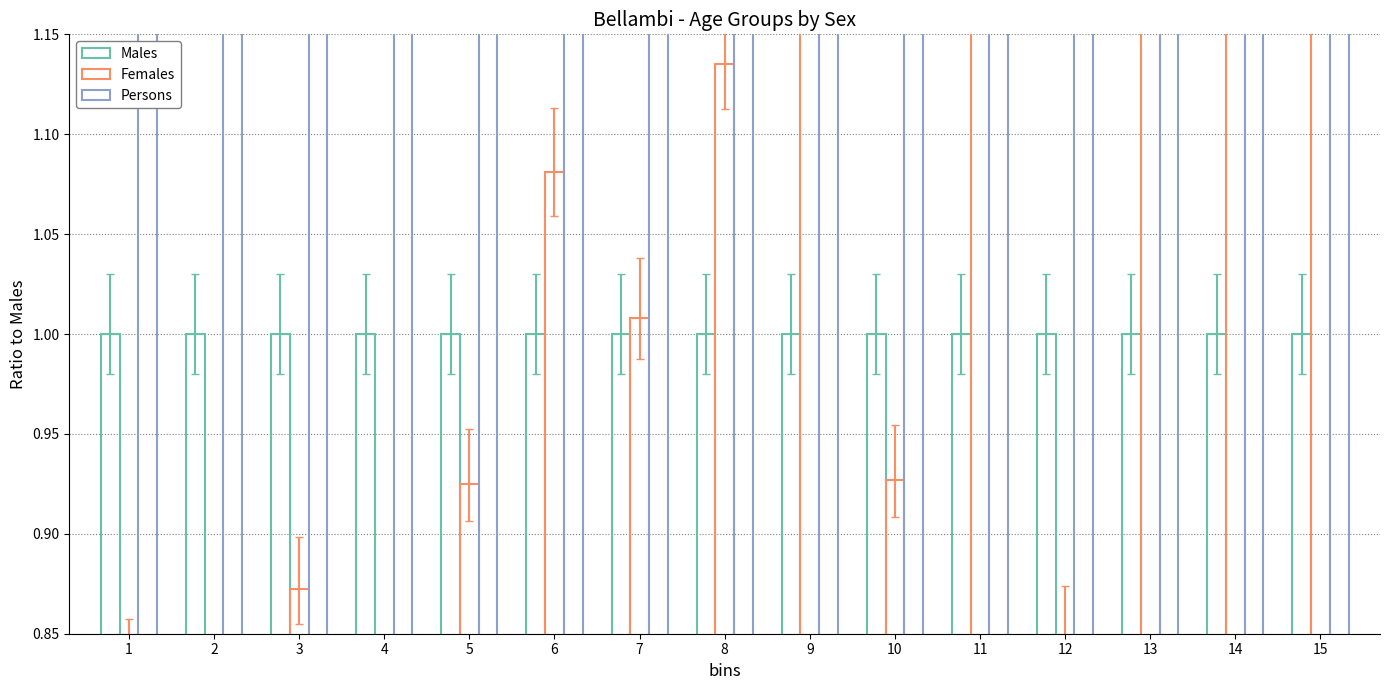

What is the difference between the maximum and minimum values in the Females series?

0.6